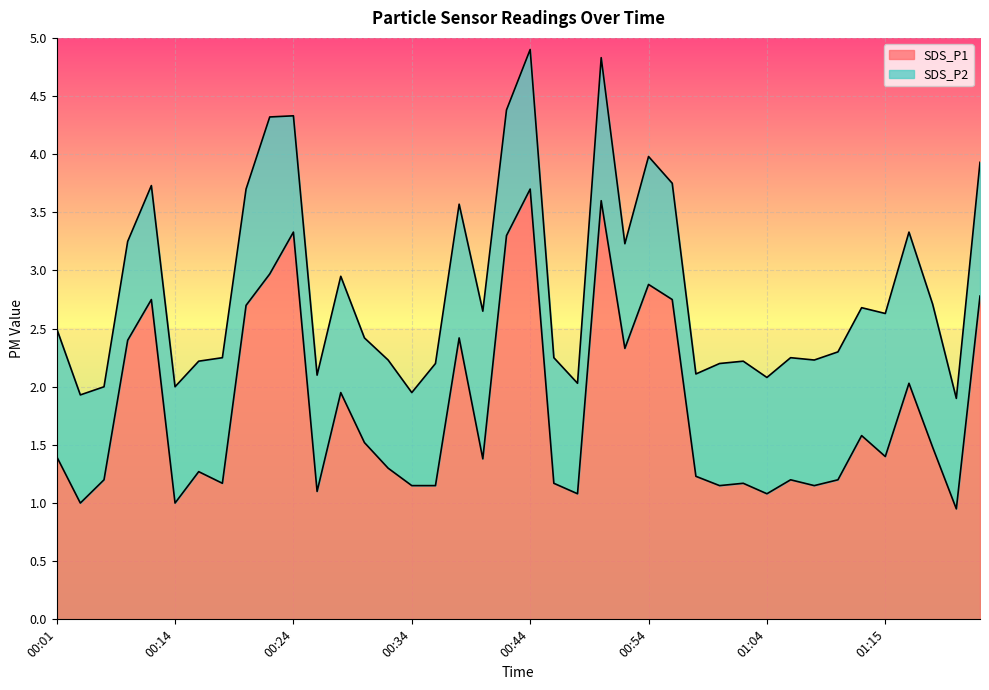

List the labels in order of value, largest first.

00:44, 00:50, 00:24, 00:42, 00:22, 00:54, 01:23, 00:09, 00:56, 00:20, 00:38, 00:07, 00:52, 01:17, 00:28, 01:13, 00:30, 01:19, 00:01, 01:15, 00:40, 00:32, 00:16, 00:58, 00:05, 01:07, 01:11, 00:18, 00:46, 01:02, 00:34, 00:36, 01:00, 01:09, 00:26, 00:48, 01:04, 00:03, 00:14, 01:21